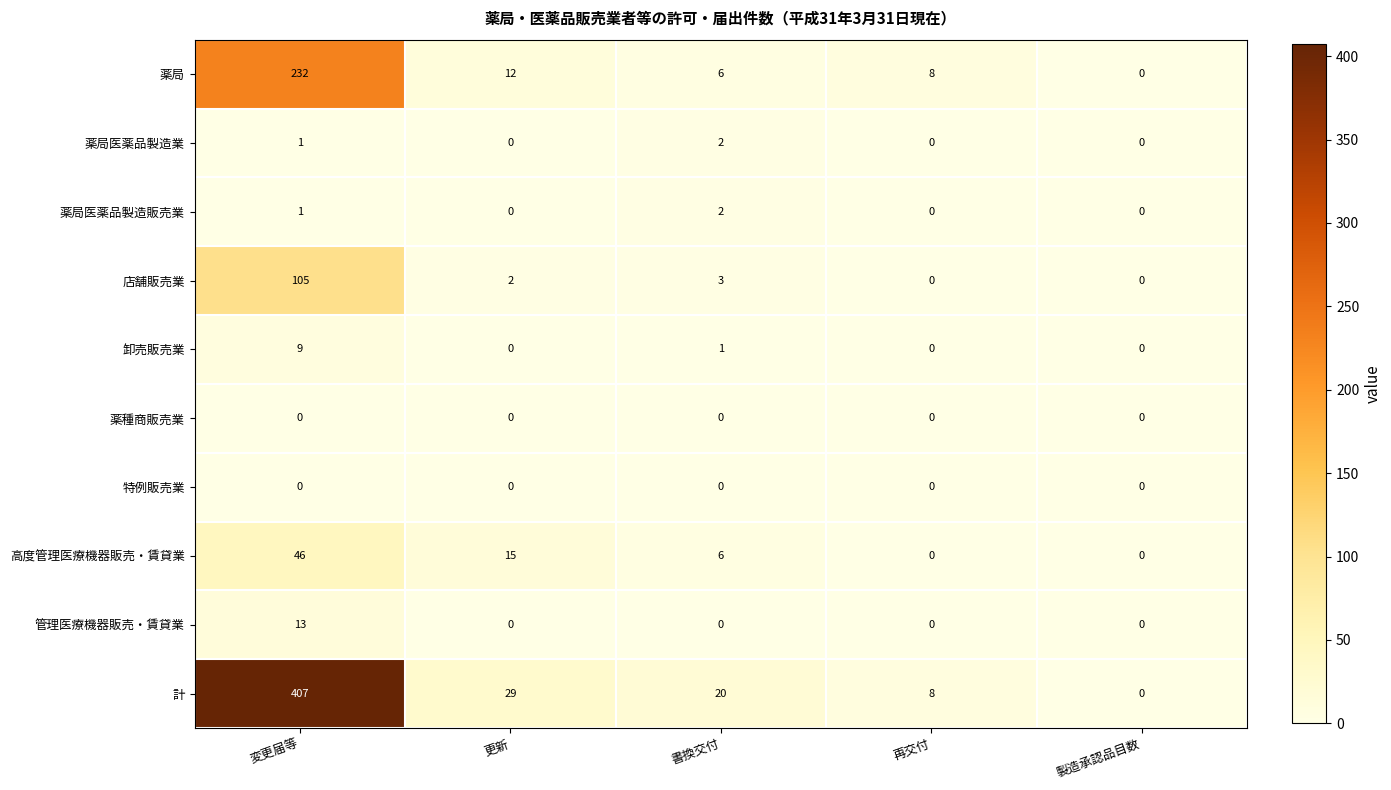

What value does the 高度管理医療機器販売・賃貸業 series have at 書換交付?

6